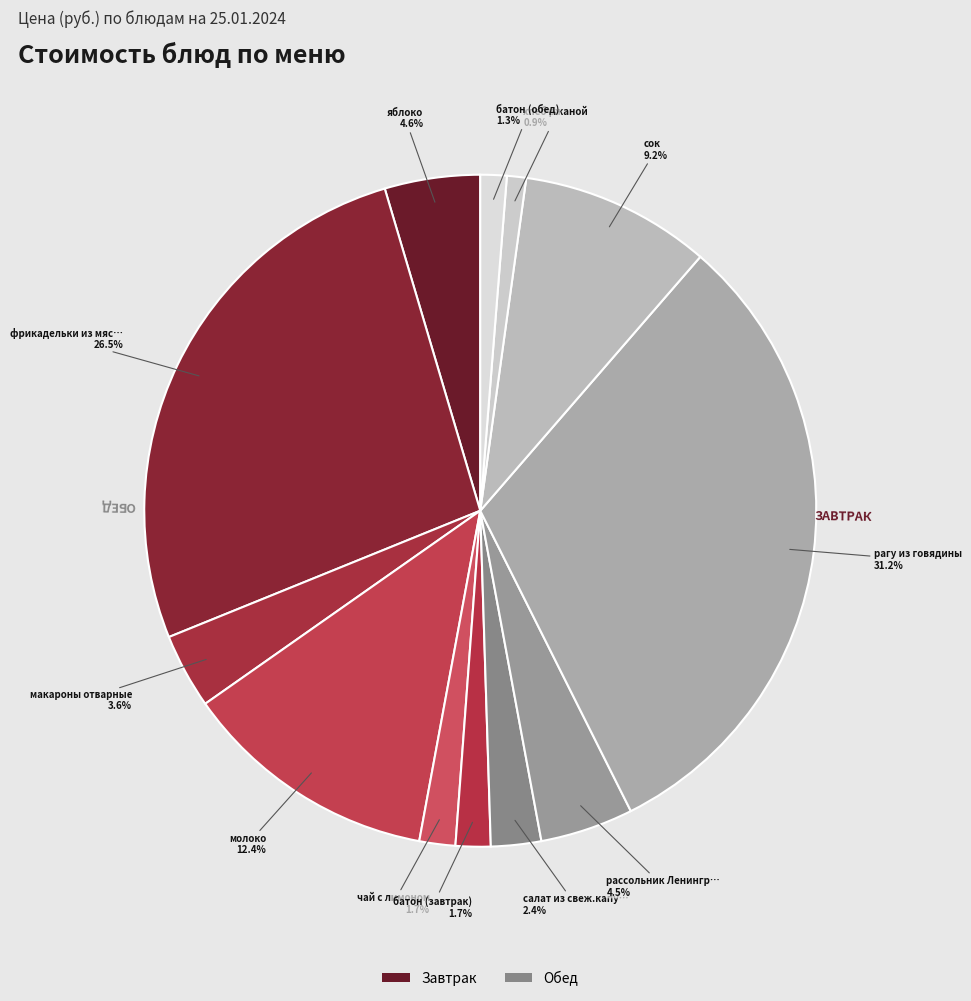

Rank the categories by value from highest to lowest.

рагу из говядины, фрикадельки из мяса птицы с соусом, молоко, сок, яблоко, рассольник Ленинградский, макароны отварные, салат из свеж.капусты, чай с лимоном, батон (завтрак), батон (обед), хлеб ржаной